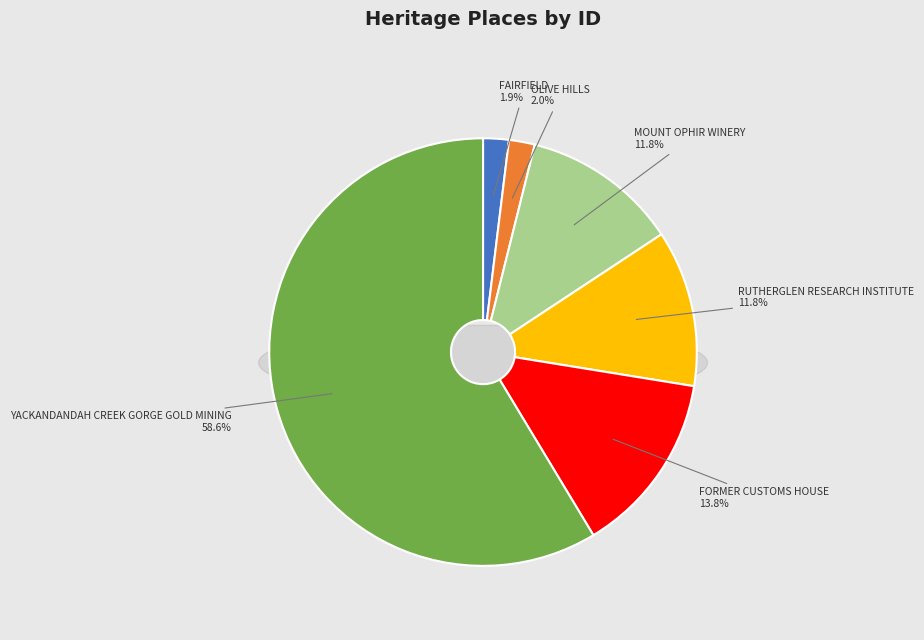

Which slice is the smallest?

FAIRFIELD